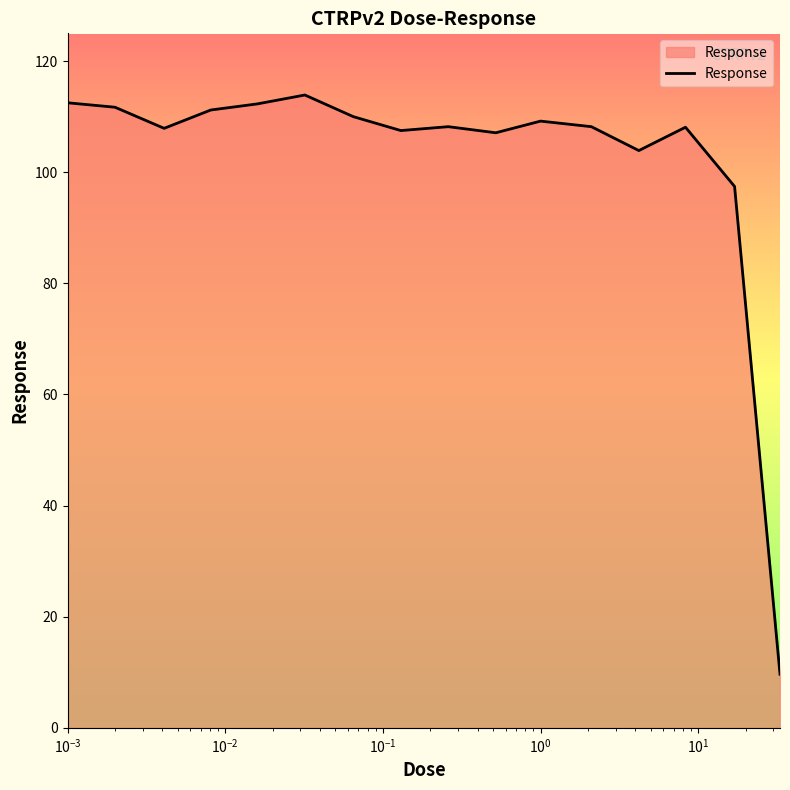

What is the greatest value displayed?

113.9